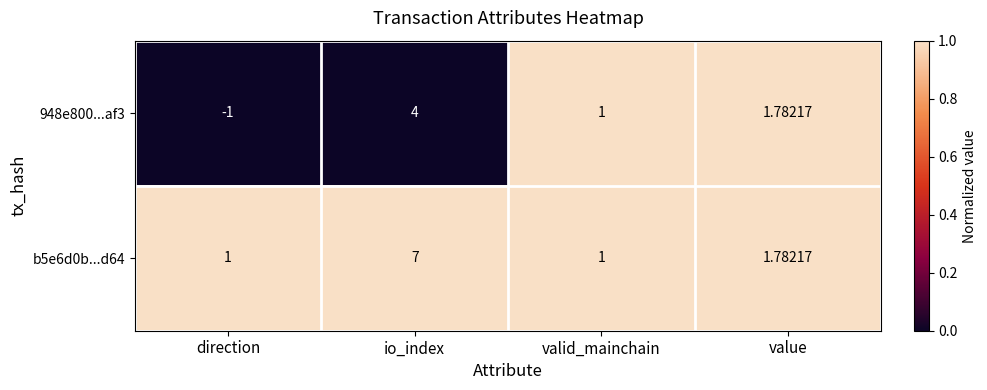

Is the value of b5e6d0b...d64 at valid_mainchain greater than the value of 948e800...af3 at io_index?

No